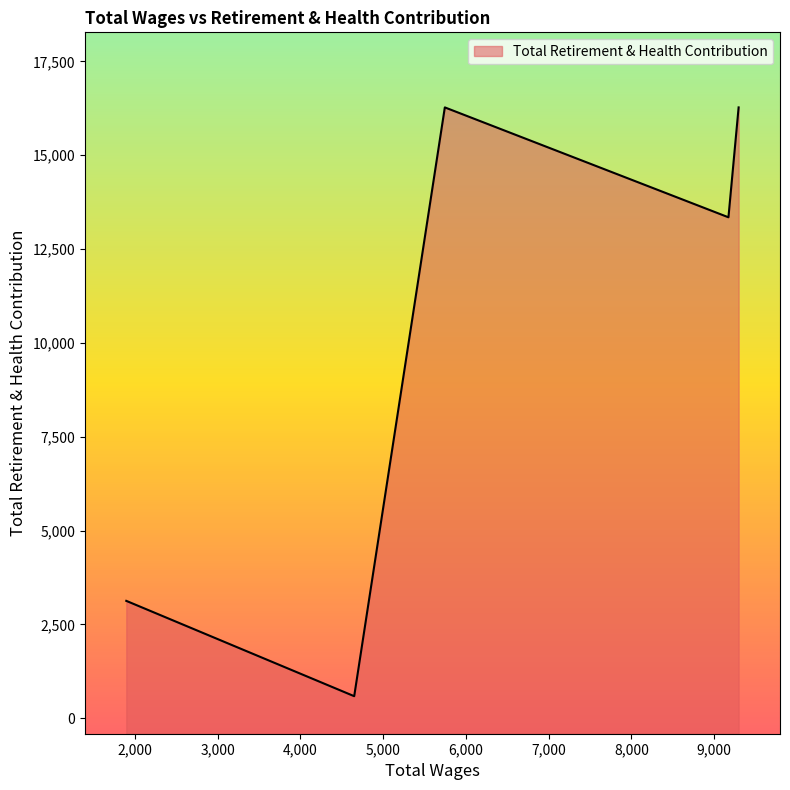

Rank the categories by value from highest to lowest.

9295.0, 5745.0, 9172.0, 1896.0, 4650.0